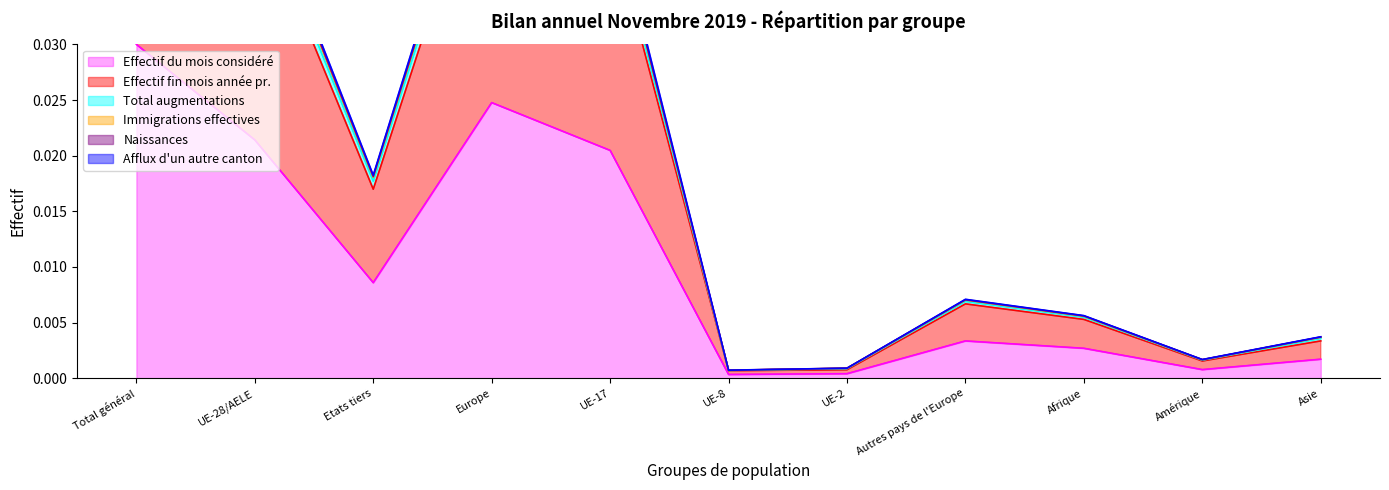

What is the sum of all Immigrations effectives values?

0.2